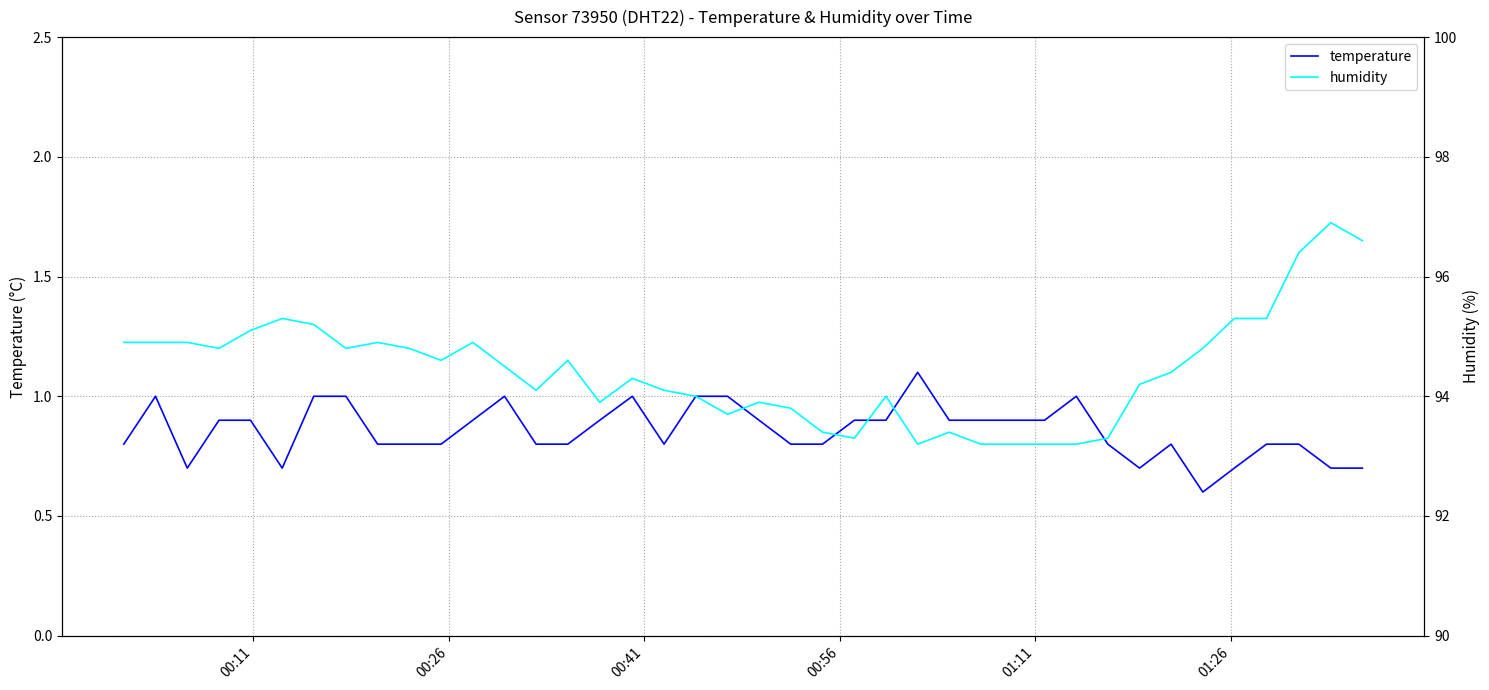

How many distinct data groups are displayed?

2